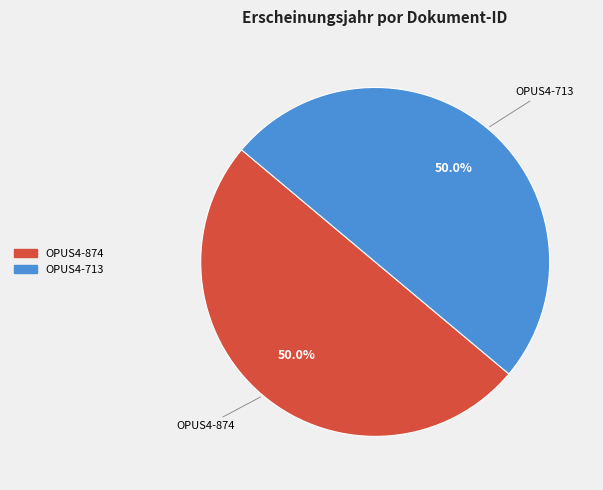

What percentage do OPUS4-874 and OPUS4-713 together represent?

100.0%